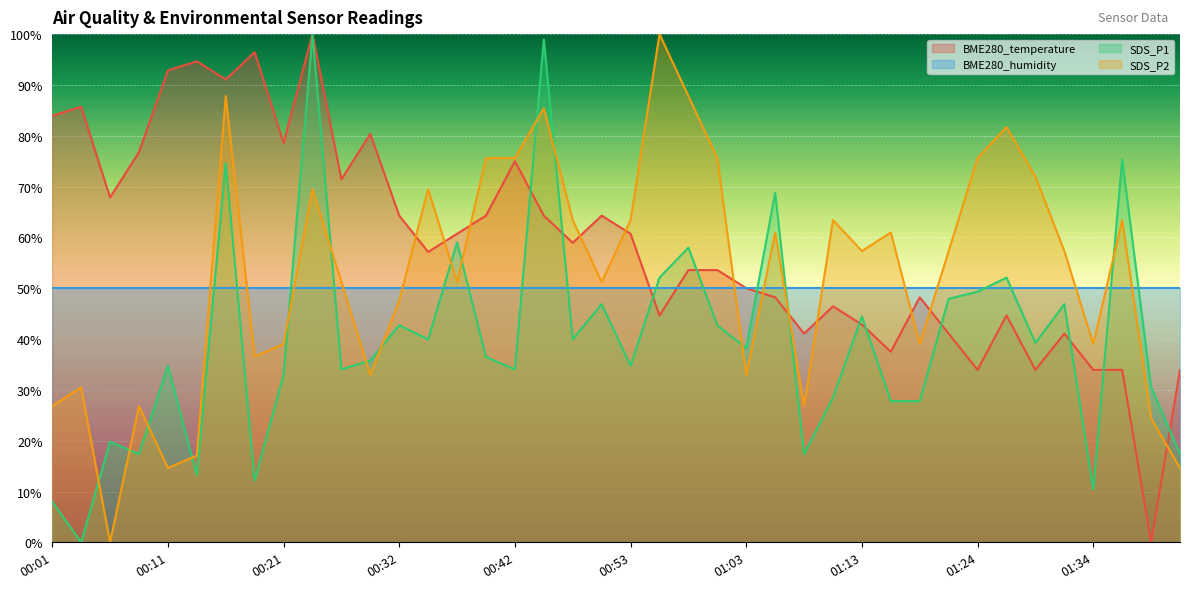

What is the minimum value for BME280_humidity?

50.0